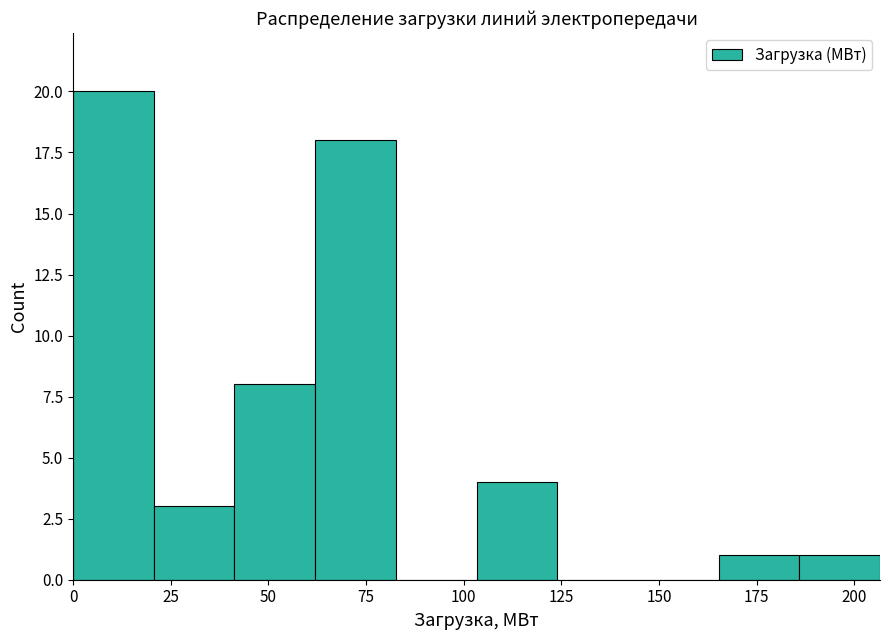

Reading left to right, list every bar in this chart as the range it spans on the x-axis followed by its height. Neither the bar edges nor the heights are printed on the chart, so give them approximately, as read against the axes.

0 to 20: 20
20 to 40: 3
40 to 60: 8
60 to 85: 18
85 to 105: 0
105 to 125: 4
125 to 145: 0
145 to 165: 0
165 to 185: 1
185 to 205: 1